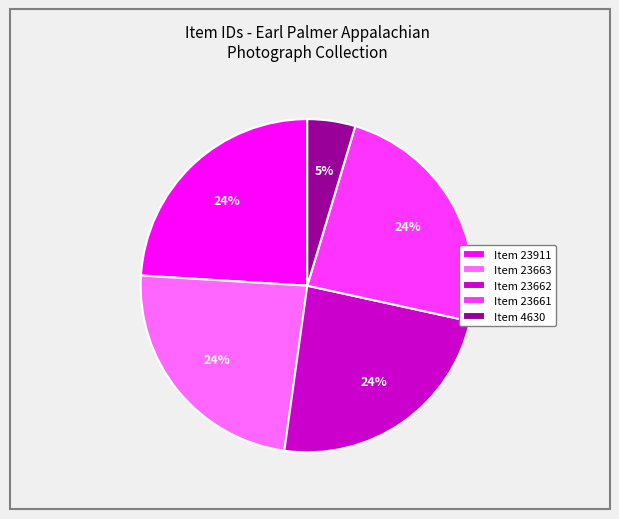

Count the number of slices in the pie.

5